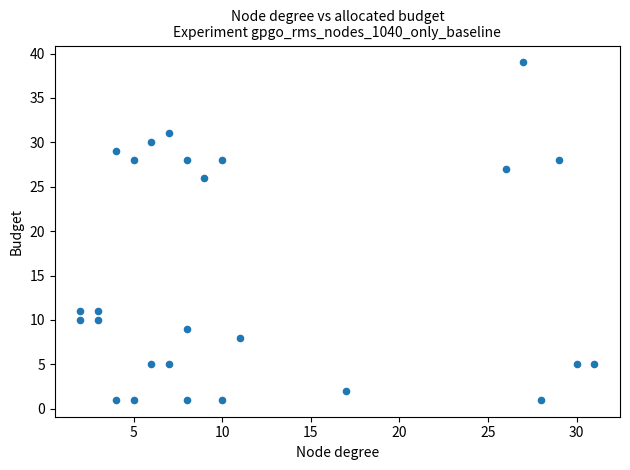

What is the range of Y values (max minus min)?

38